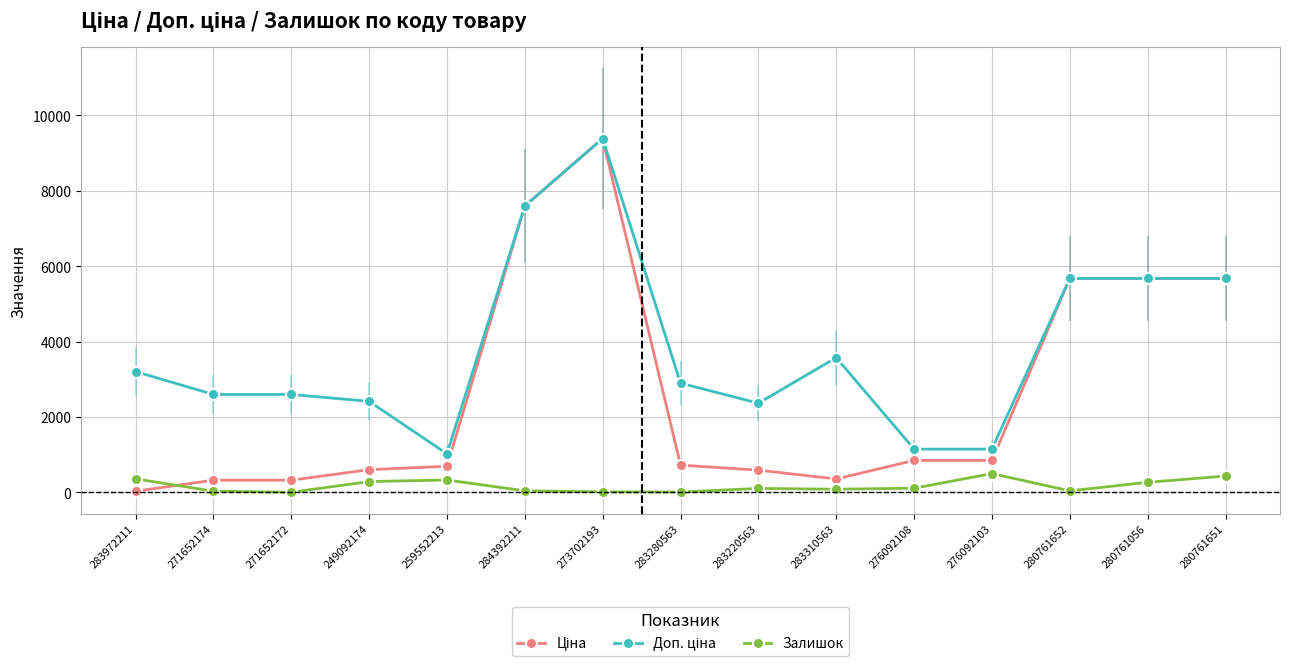

At how many categories does at least one series exceed 5407?

5